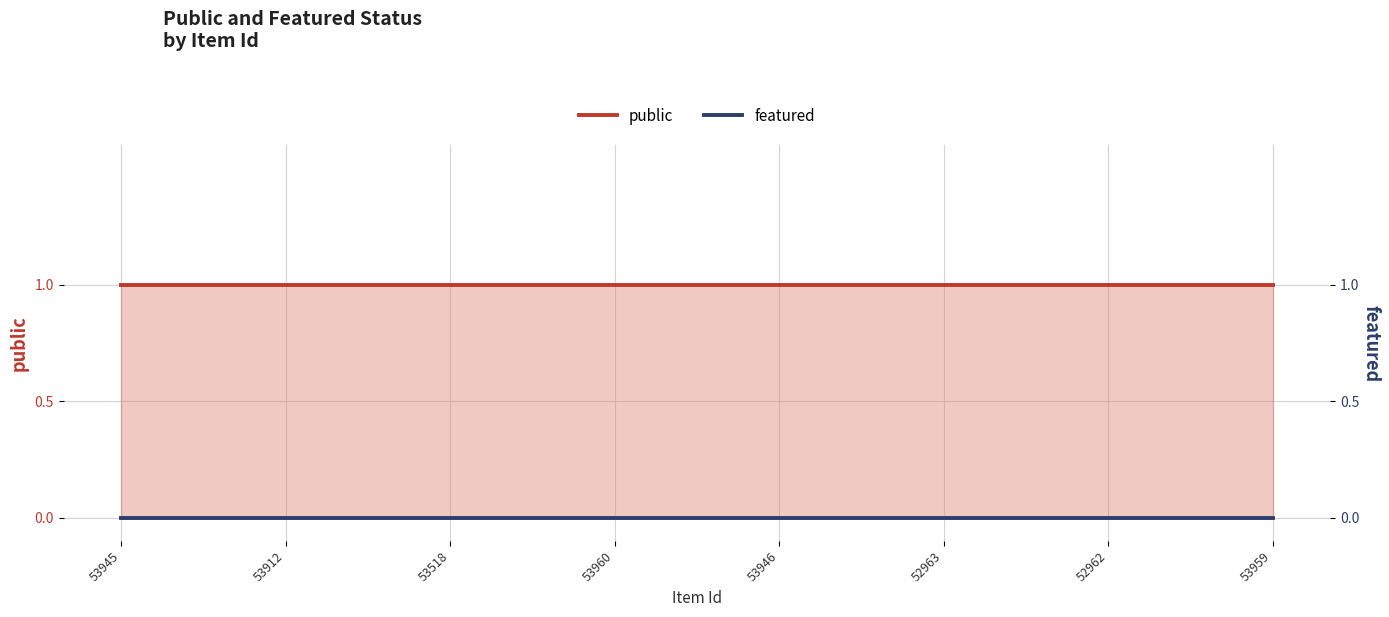

Reading left to right, transcribe all the data shown in this chart.

public: 1	1	1	1	1	1	1	1
featured: 0	0	0	0	0	0	0	0